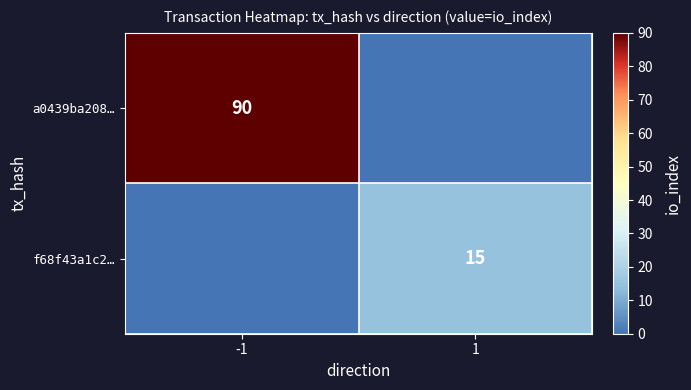

The f68f43a1c2… series shows 15 at 1. True or false?

True